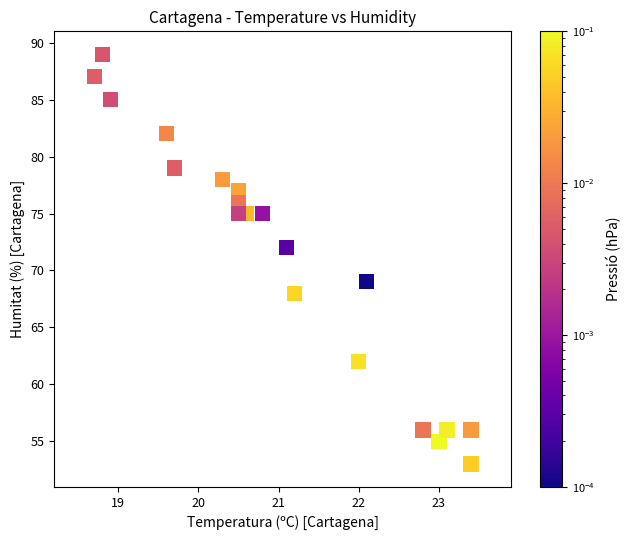

What Y value in the scatter plot is closest to 71?

72